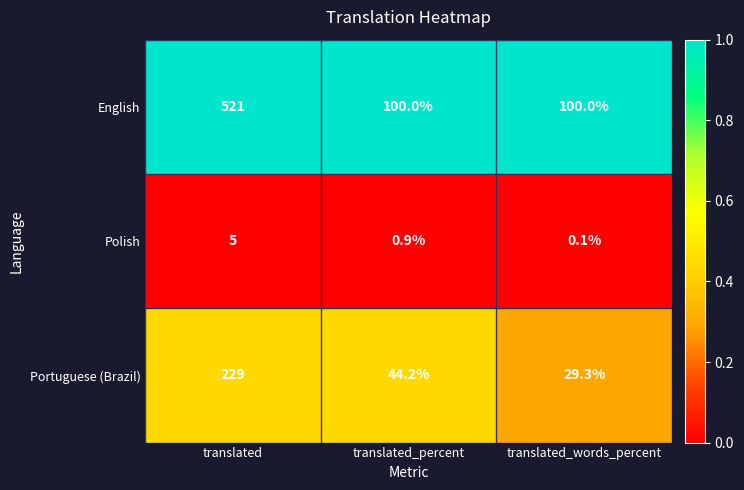

Which series has the widest spread of values?

English